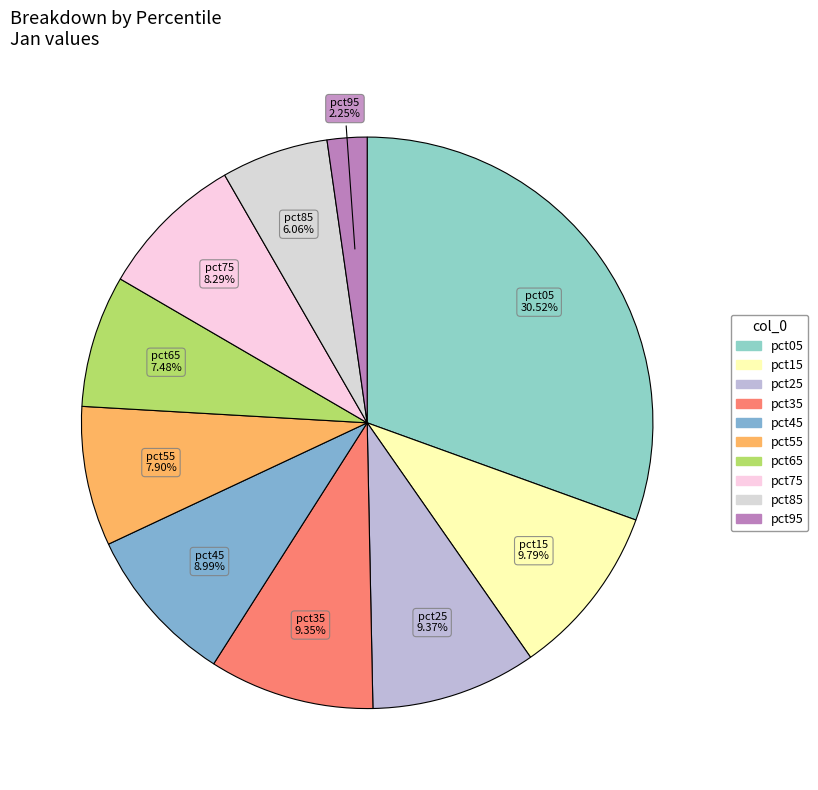

To the nearest percent, what is the difference between the pct35 and pct65 slice percentages?

2%